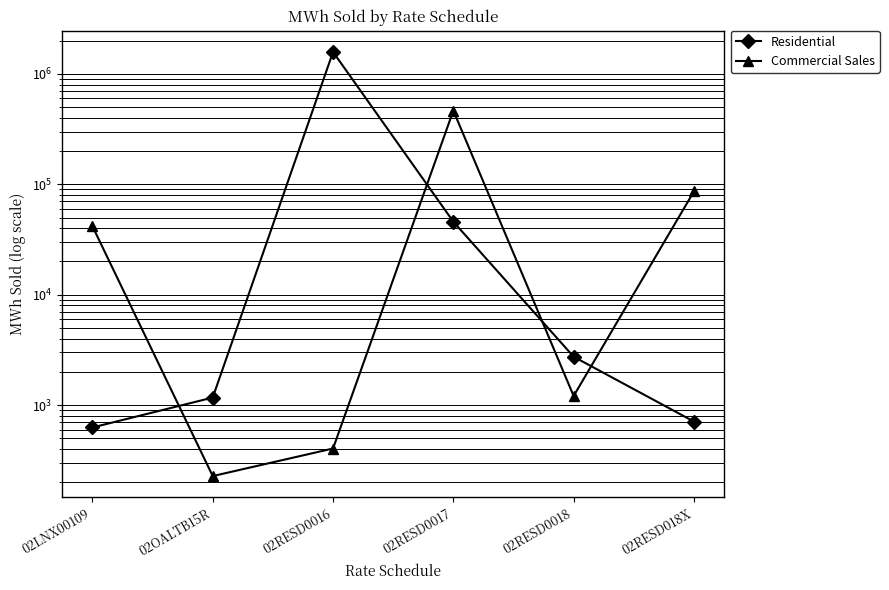

What is the difference between the Residential values at 02RESD018X and 02RESD0018?

2035